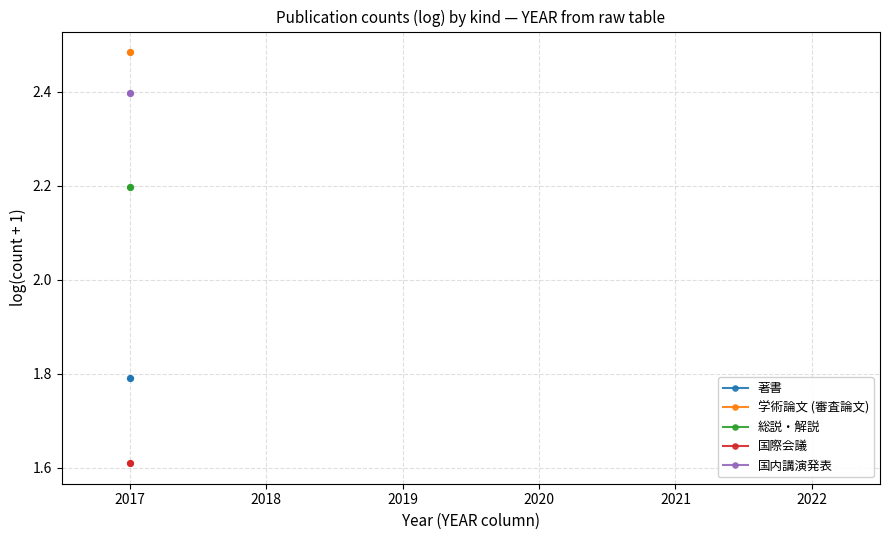

Which series contains the highest Y value?

学術論文 (審査論文)